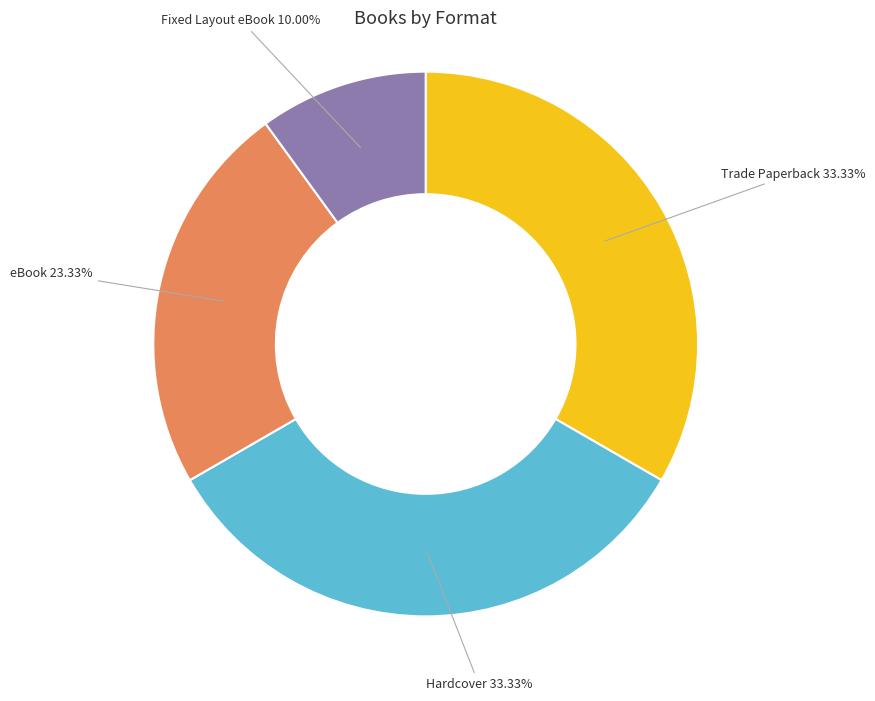

Count the number of slices in the pie.

4